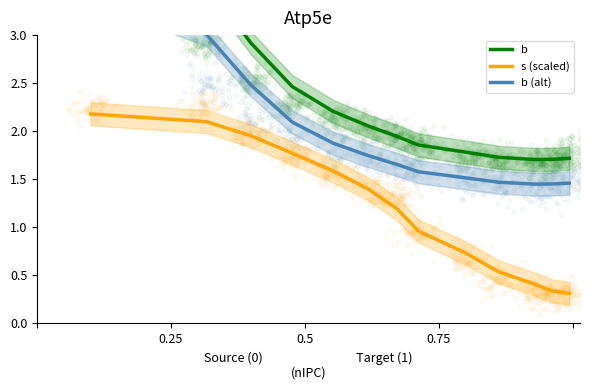

Which series has the largest total across all categories?

b